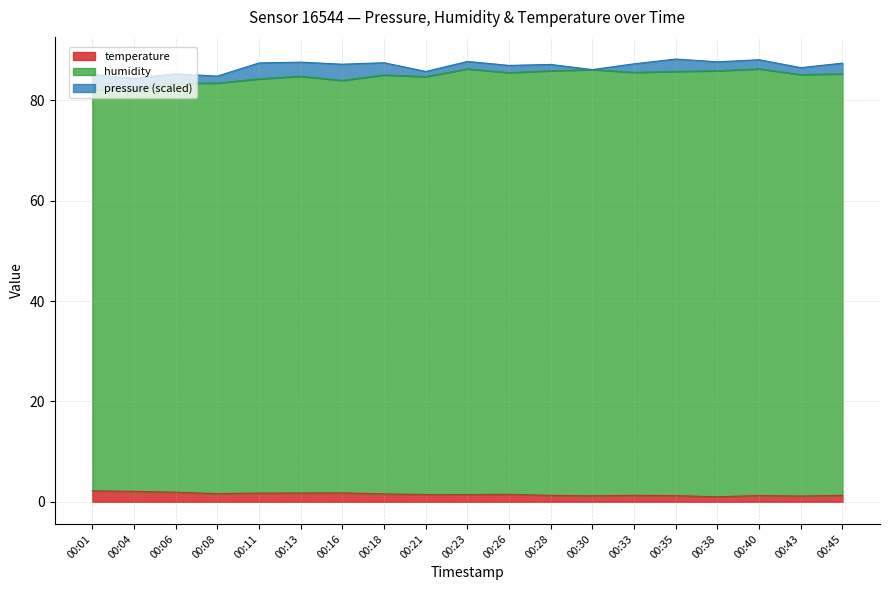

Does the chart display data point markers on the line(s)?

No